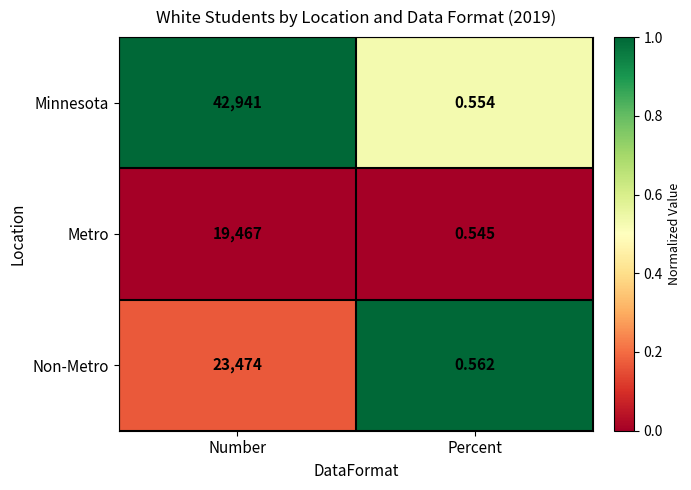

At which label does Non-Metro reach its peak?

Number